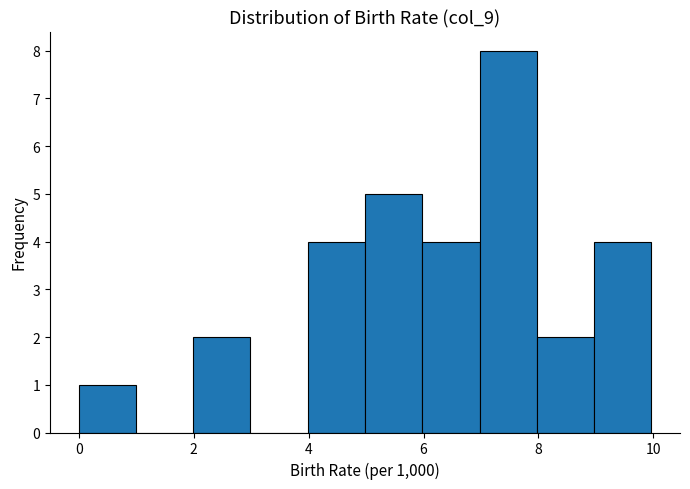

Reading left to right, list every bar in this chart as the range it spans on the x-axis followed by its height. Neither the bar edges nor the heights are printed on the chart, so give them approximately, as read against the axes.

0 to 1: 1
1 to 2: 0
2 to 3: 2
3 to 4: 0
4 to 5: 4
5 to 6: 5
6 to 7: 4
7 to 8: 8
8 to 9: 2
9 to 10: 4